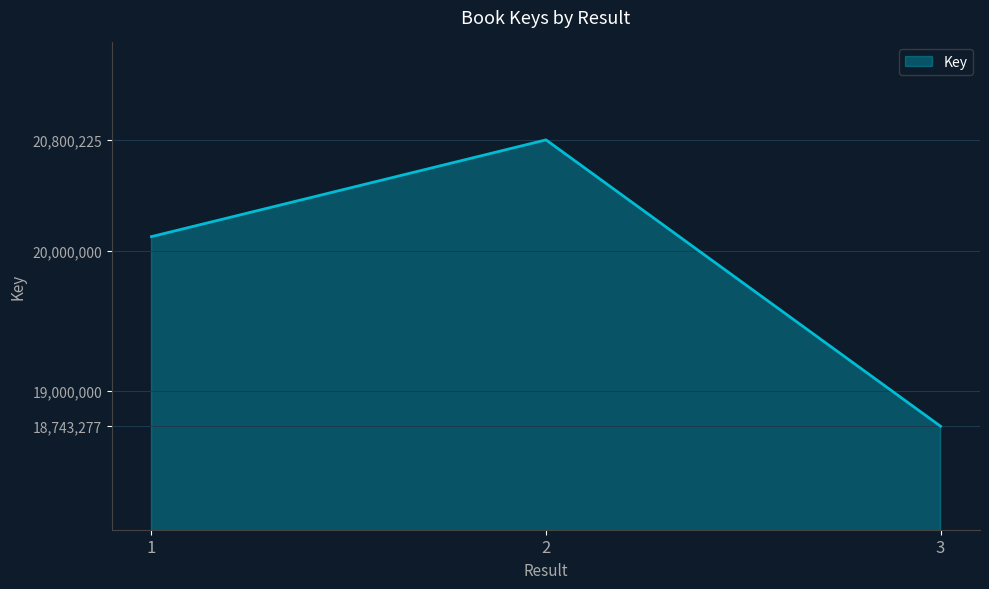

Which category has the highest value across all series?

2